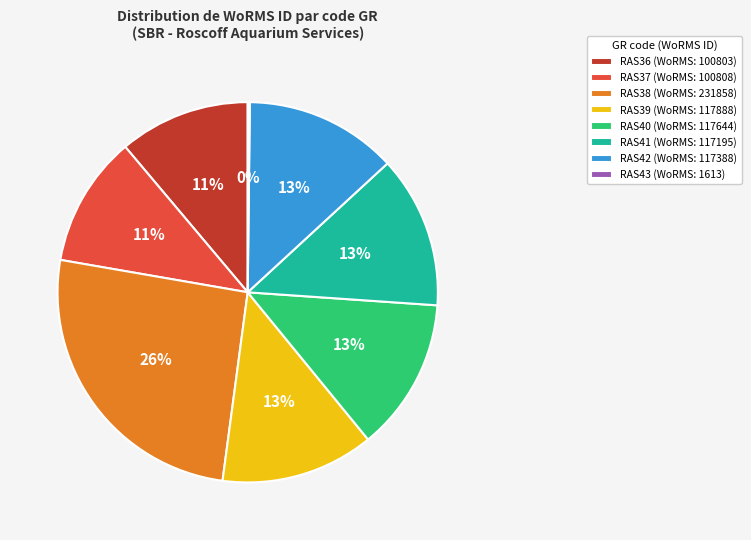

Do RAS38 (WoRMS: 231858) and RAS40 (WoRMS: 117644) together represent more than half of the pie?

No